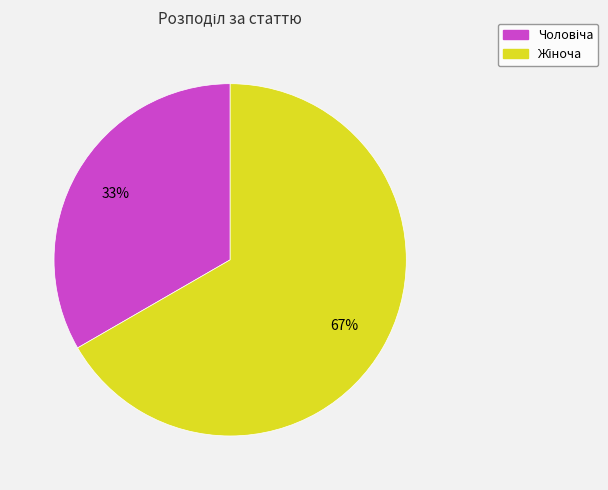

Does any single category account for the majority?

Yes